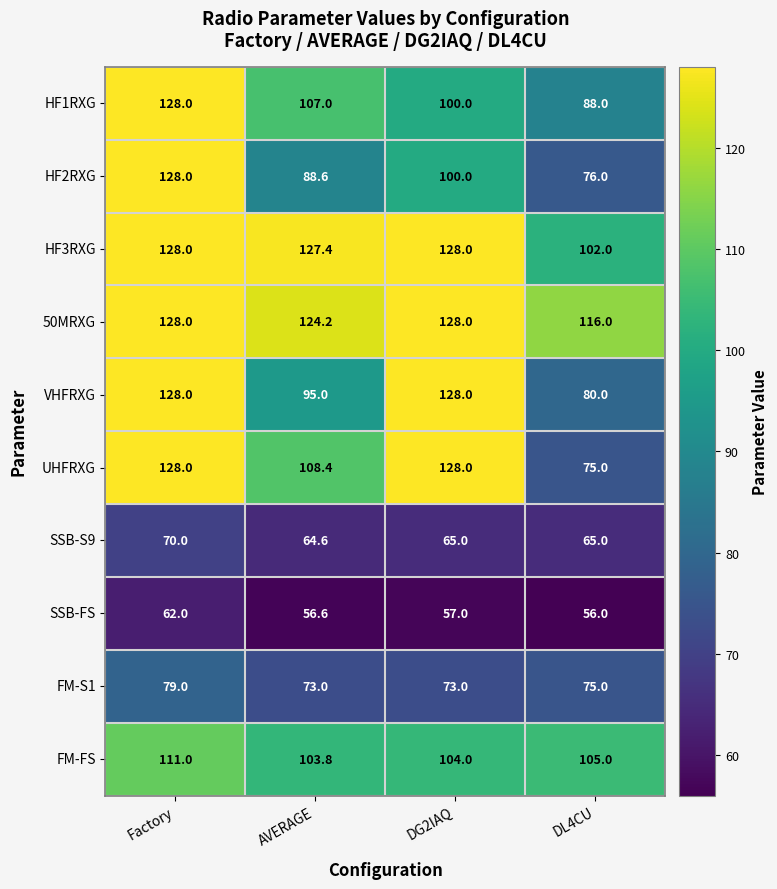

What is the smallest value displayed?

56.0